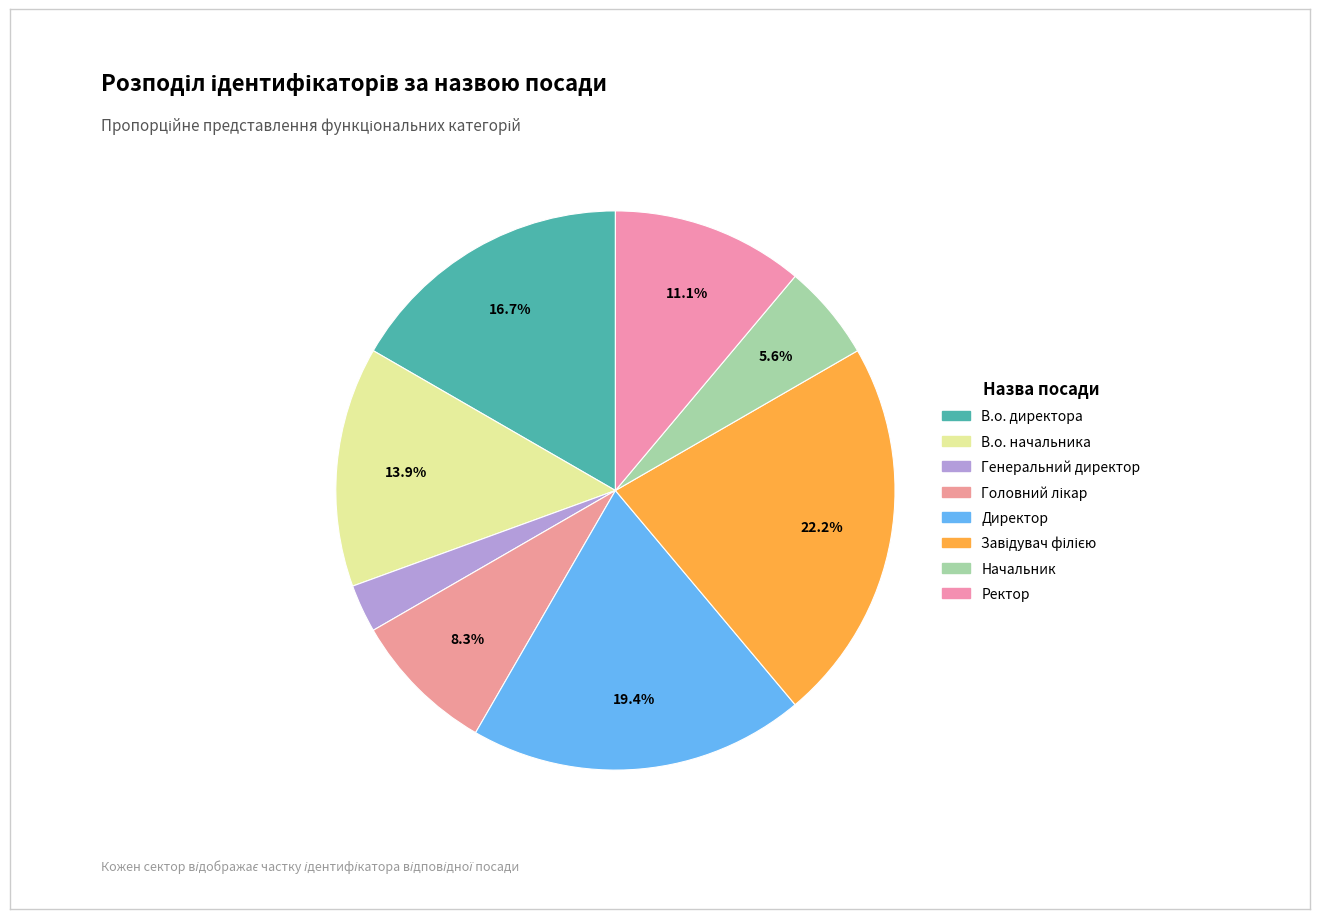

Count the number of slices in the pie.

8